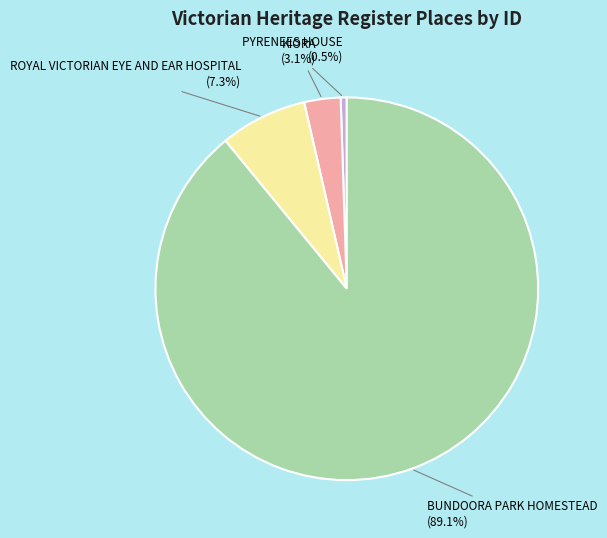

Is there any slice that represents more than half of the pie?

Yes